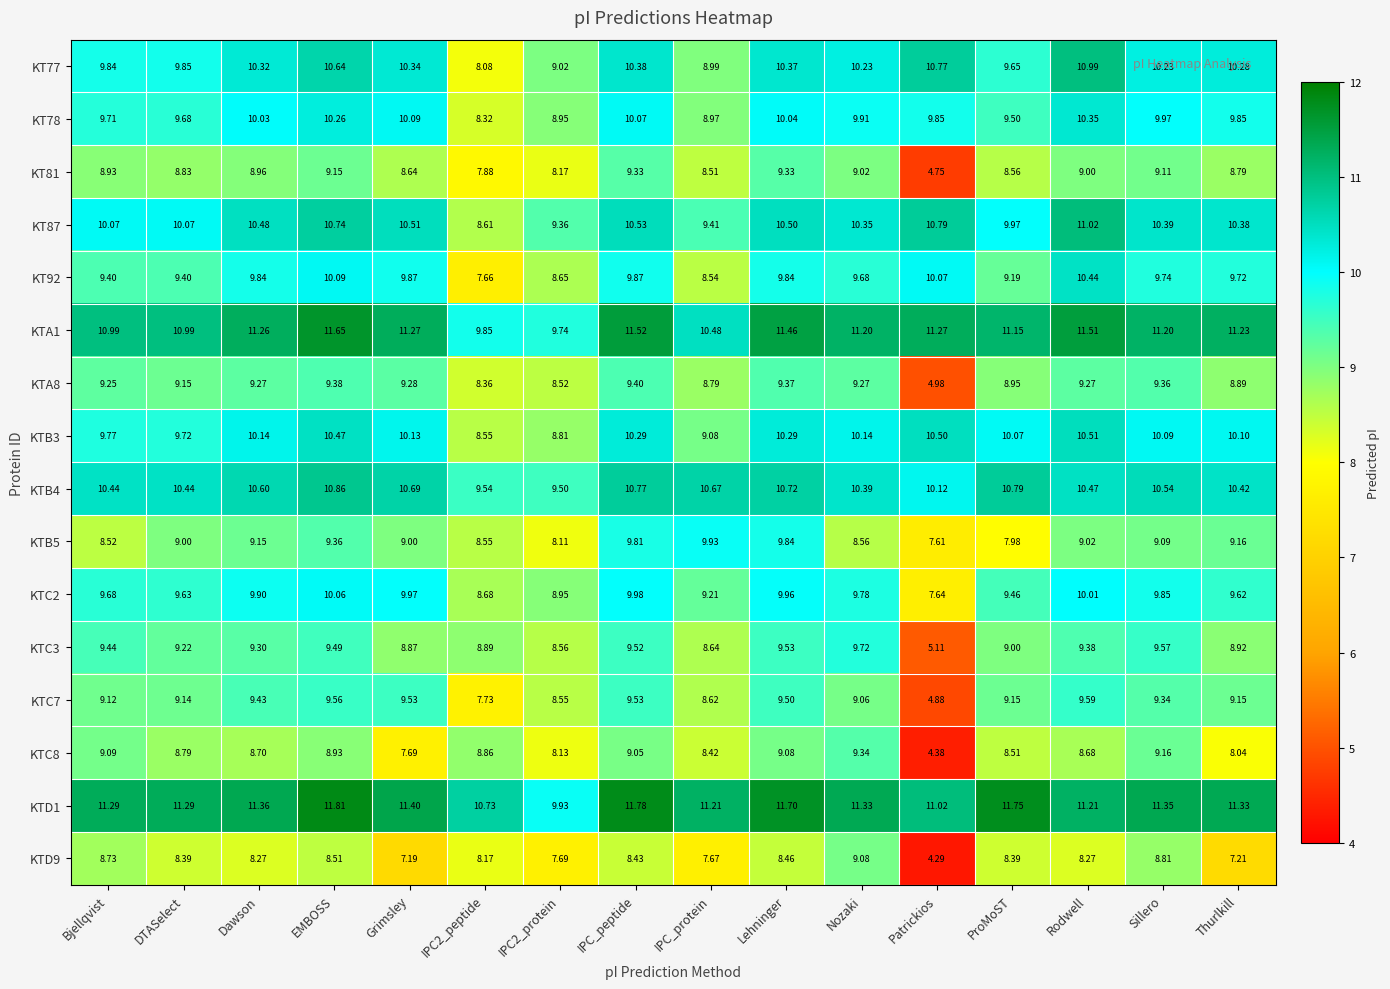

At which label does KTB4 first exceed 10?

Bjellqvist